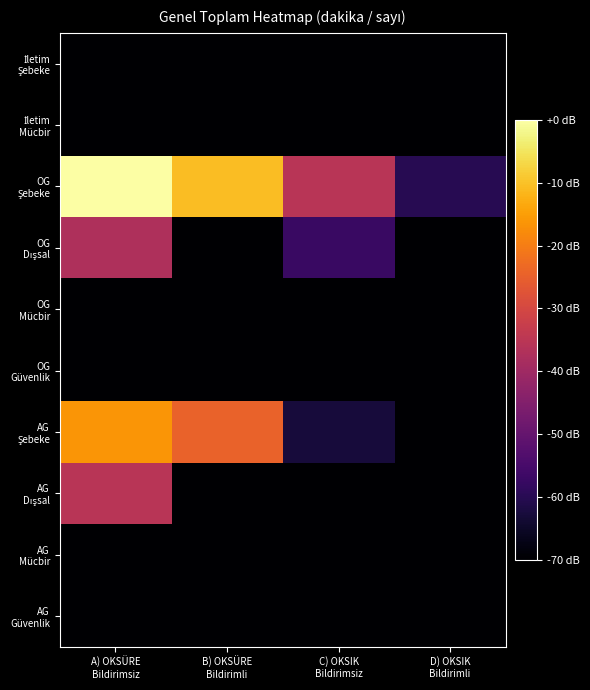

What is the difference between the highest and lowest values at C) OKSIK
Bildirimsiz?

211.0